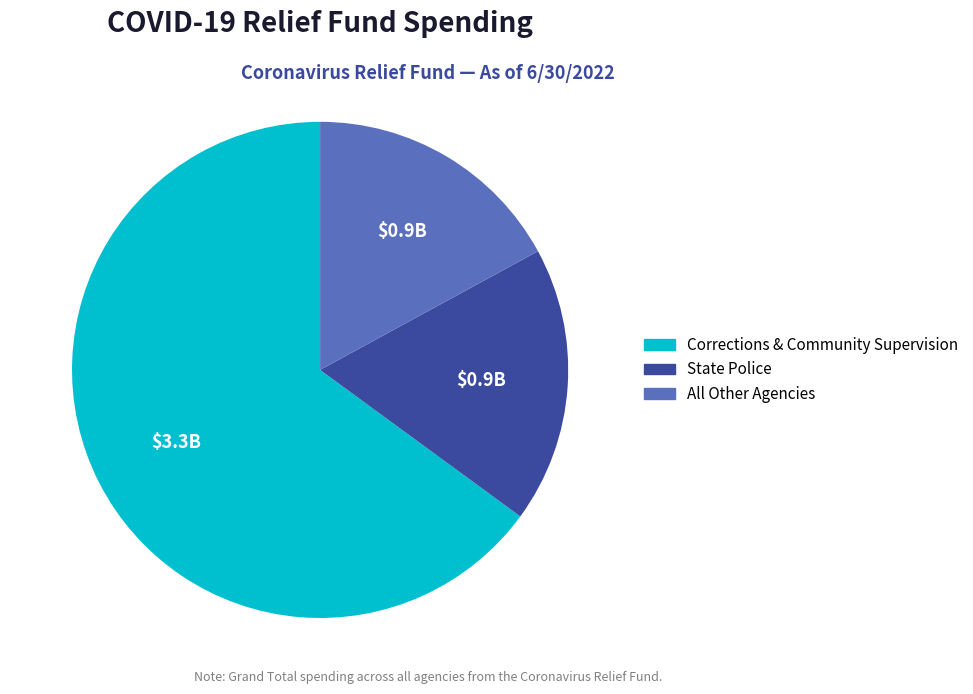

Which category has the biggest portion of the pie?

Corrections & Community Supervision